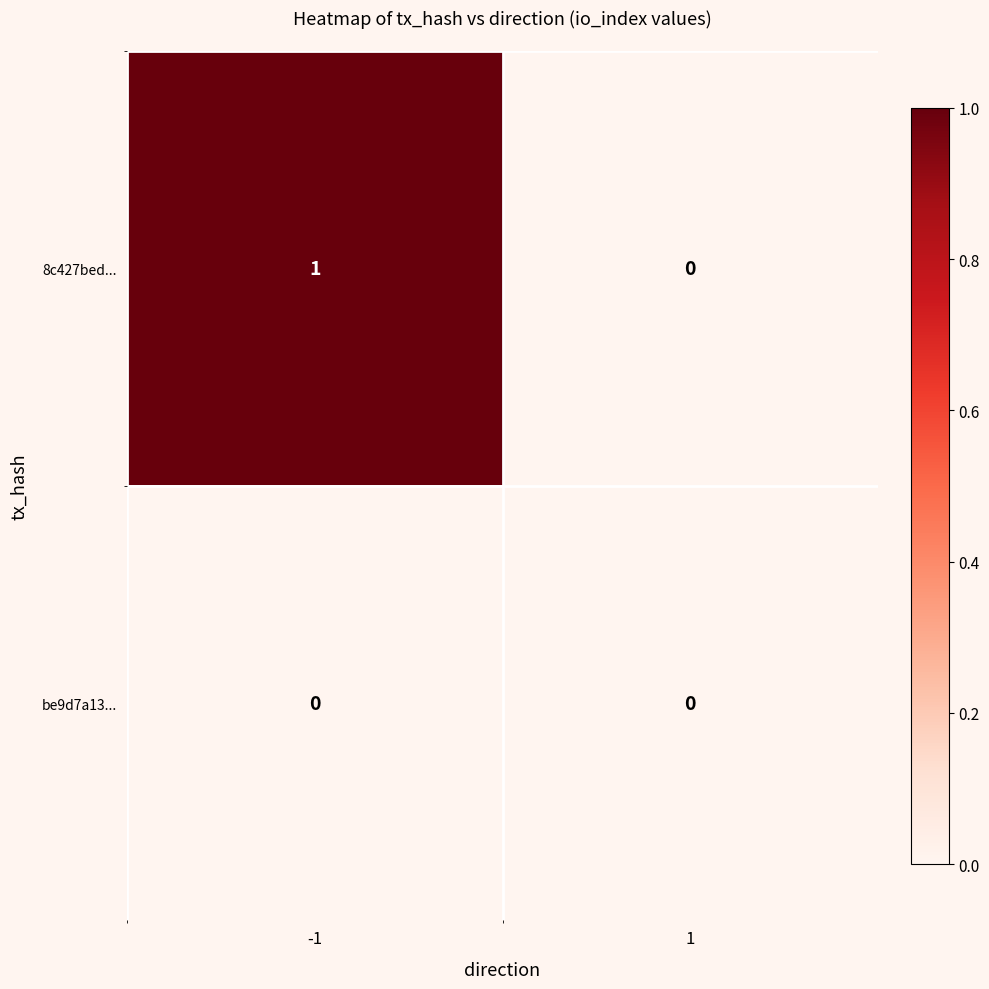

Which series has the largest total across all categories?

8c427bed...